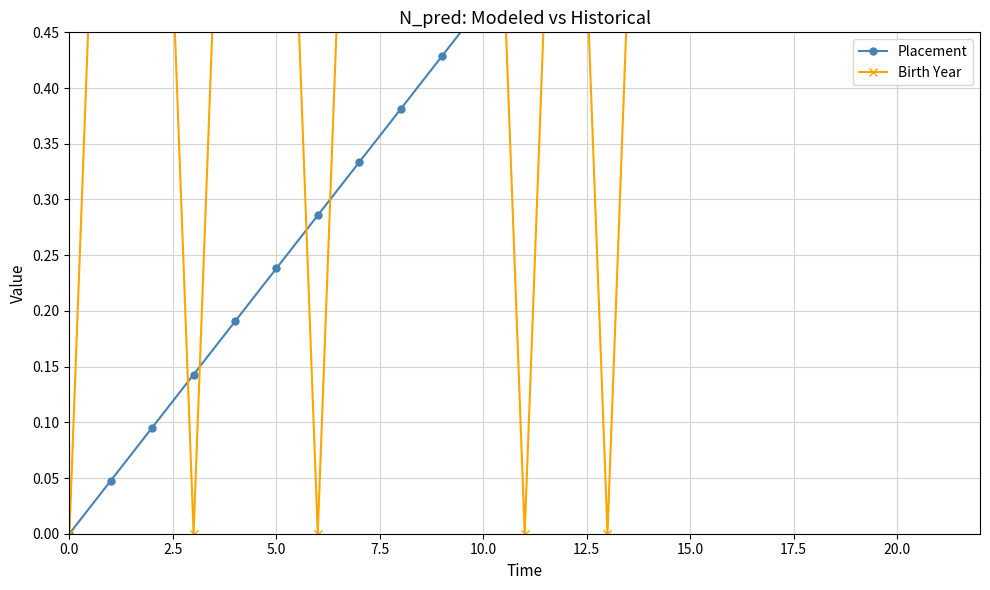

What is the sum of all Placement values?

11.9